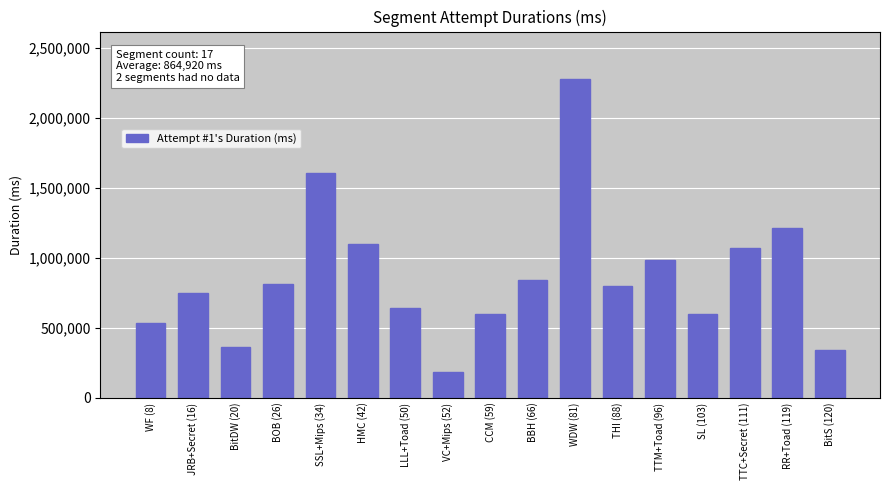

Are the bars horizontal?

No